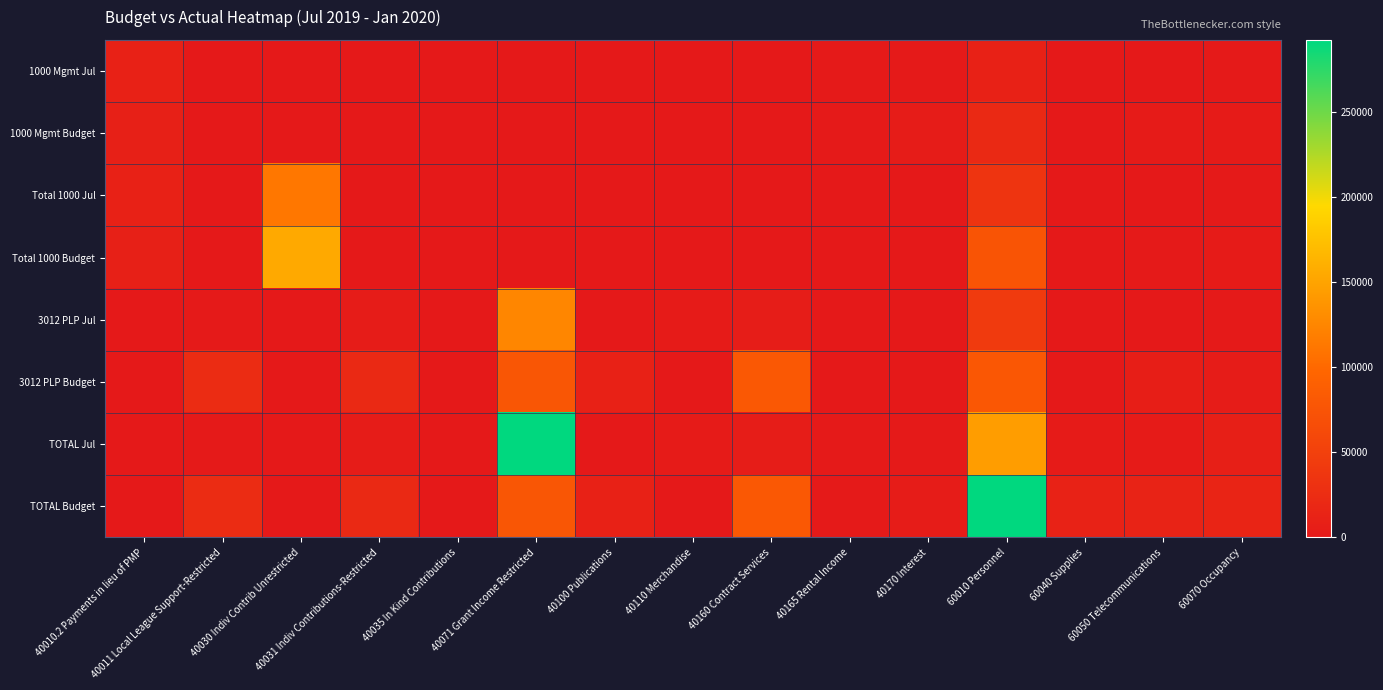

Count the number of data series in this chart.

8